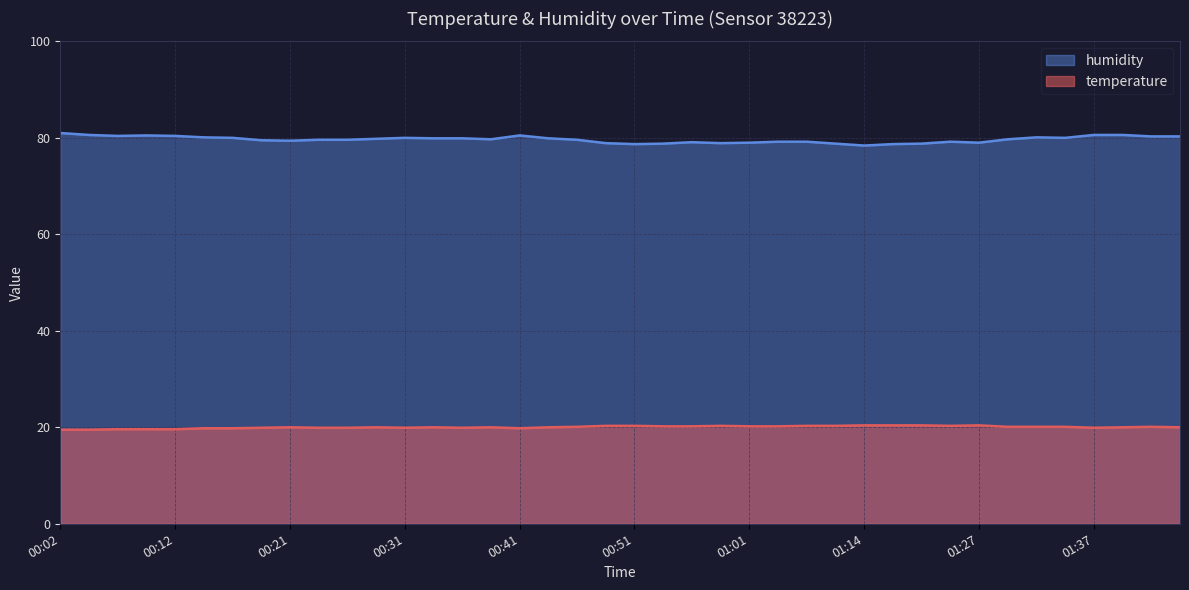

Which series has the largest total across all categories?

humidity